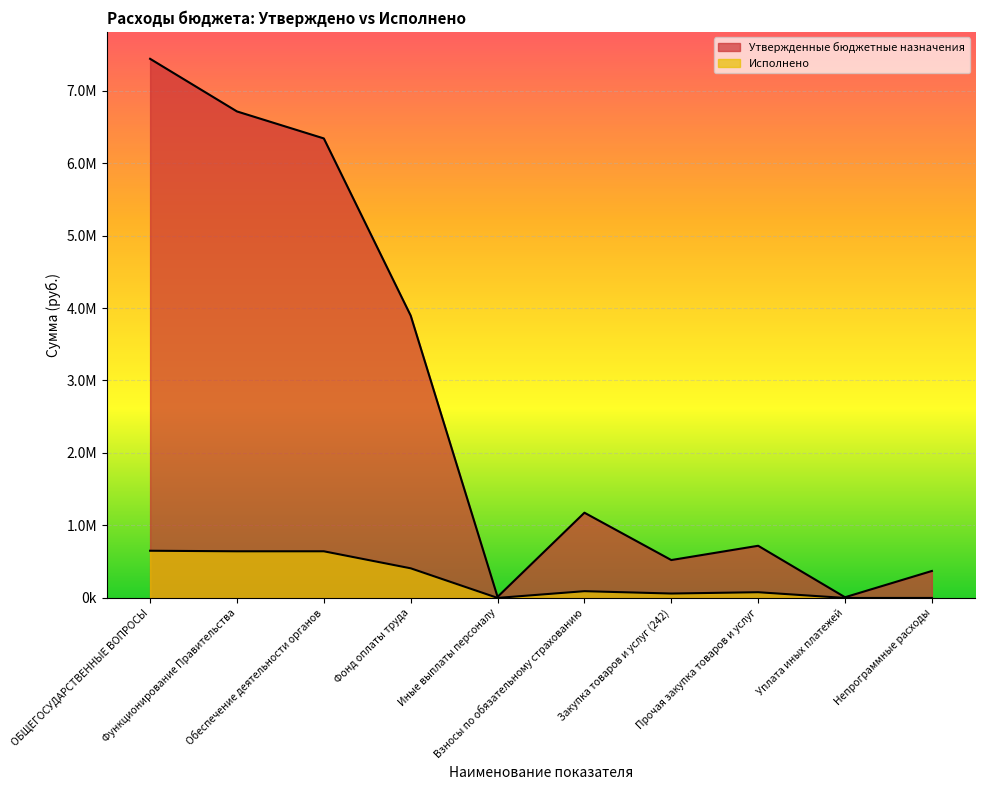

Which series has the largest total across all categories?

Утвержденные бюджетные назначения